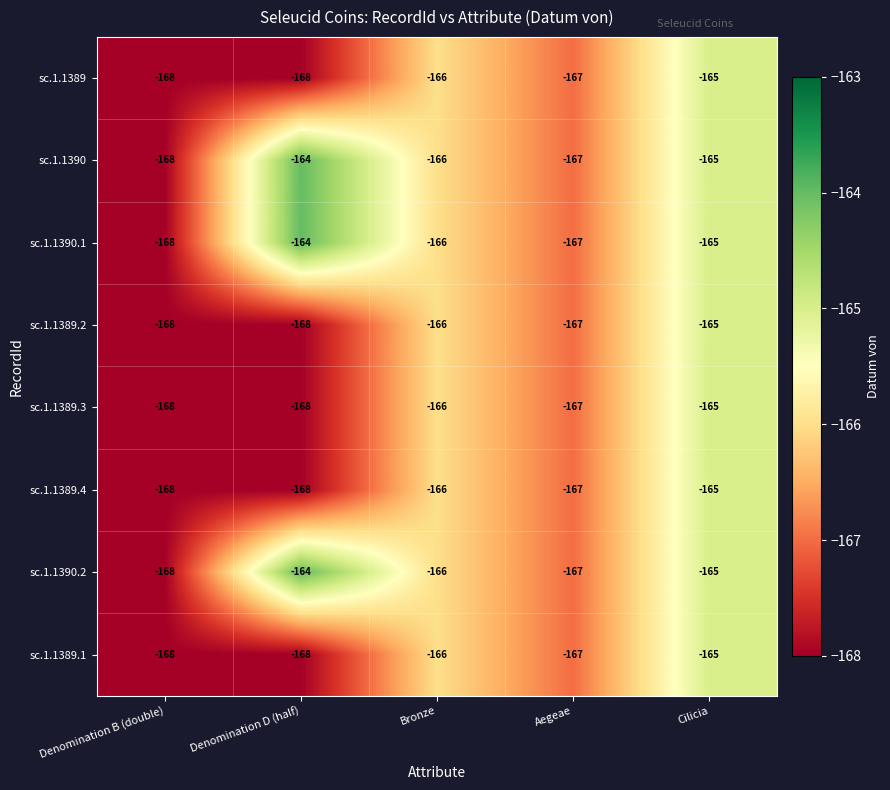

What is the difference between the highest and lowest values at Denomination D (half)?

4